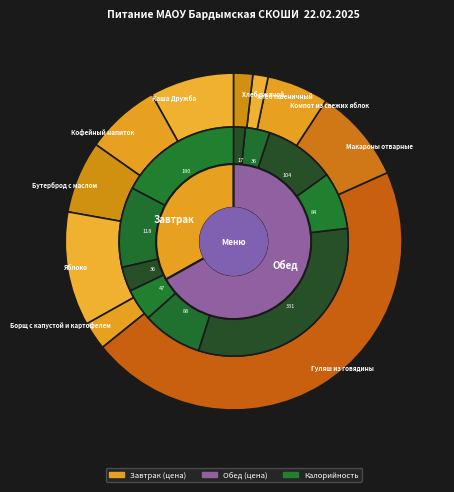

What is the change in value from Яблоко to Борщ с капустой и картофелем?

-9.1